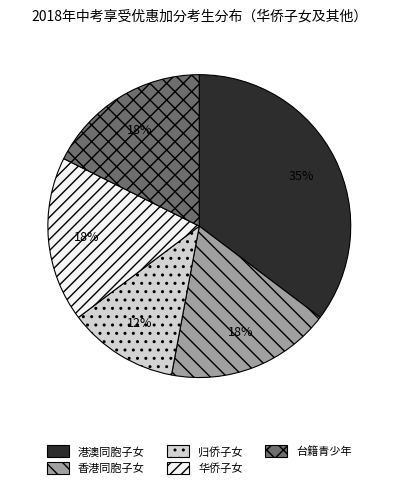

Is it true that 台籍青少年 is 29% of the pie?

False